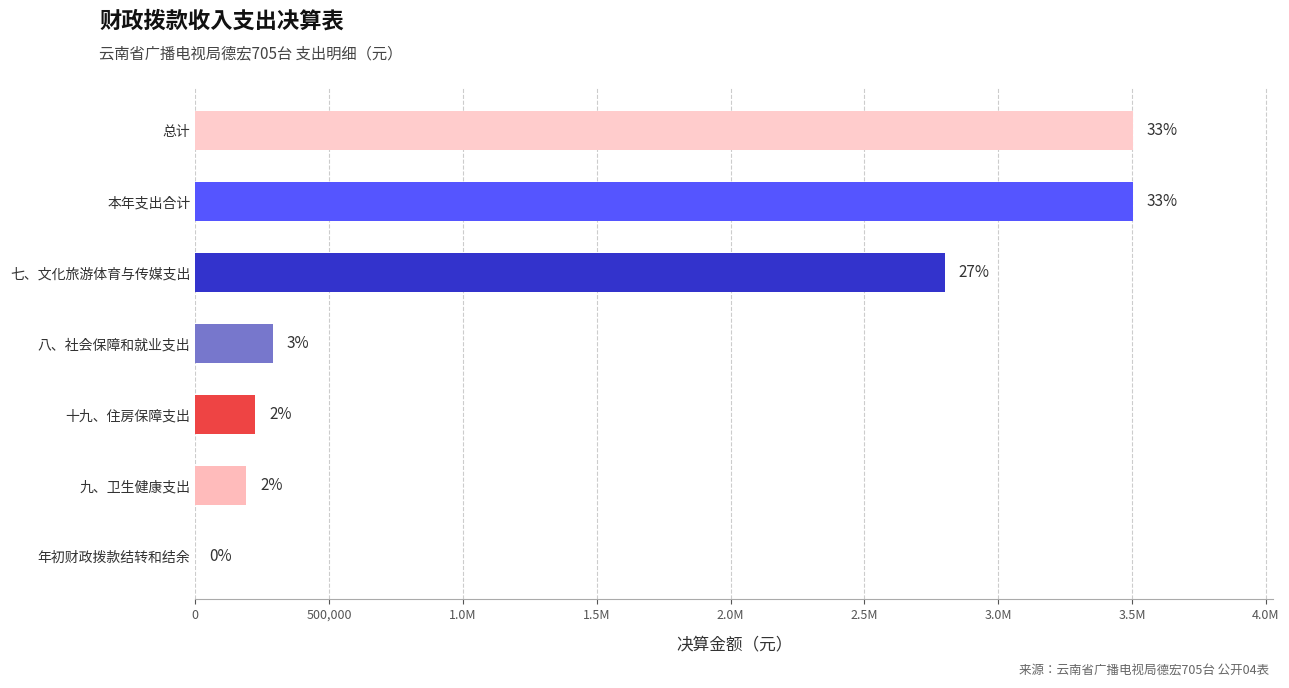

Are the bars horizontal?

Yes